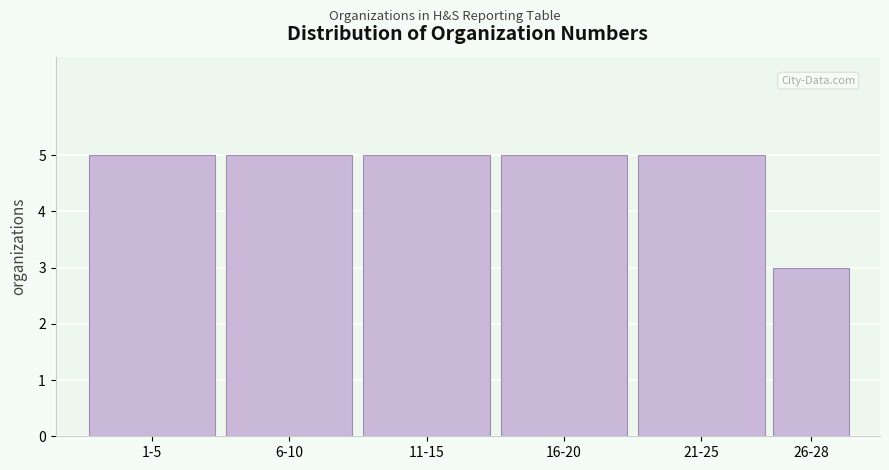

Reading right to left, list all the values displayed in this chart.

26-28=3	21-25=5	16-20=5	11-15=5	6-10=5	1-5=5